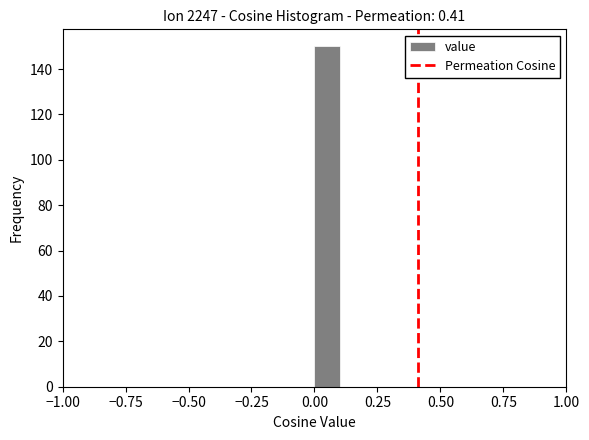

Read against the x-axis, roughly where is the centre of the tallest bar?

0.05